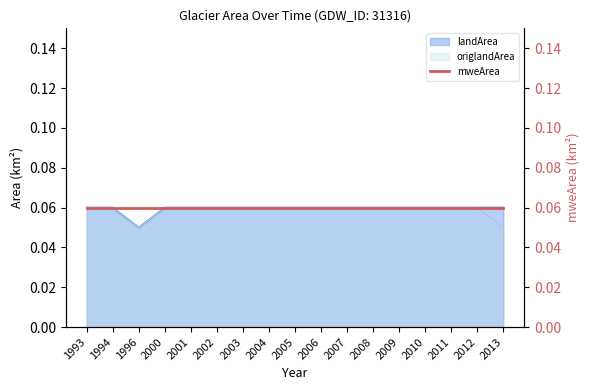

Reading left to right, what are all the values shown in this chart?

landArea: 1993=0.1	1994=0.1	1996=0.1	2000=0.1	2001=0.1	2002=0.1	2003=0.1	2004=0.1	2005=0.1	2006=0.1	2007=0.1	2008=0.1	2009=0.1	2010=0.1	2011=0.1	2012=0.1	2013=0.1
origlandArea: 1993=0.1	1994=0.1	1996=0.1	2000=0.1	2001=0.1	2002=0.1	2003=0.1	2004=0.1	2005=0.1	2006=0.1	2007=0.1	2008=0.1	2009=0.1	2010=0.1	2011=0.1	2012=0.1	2013=0.1